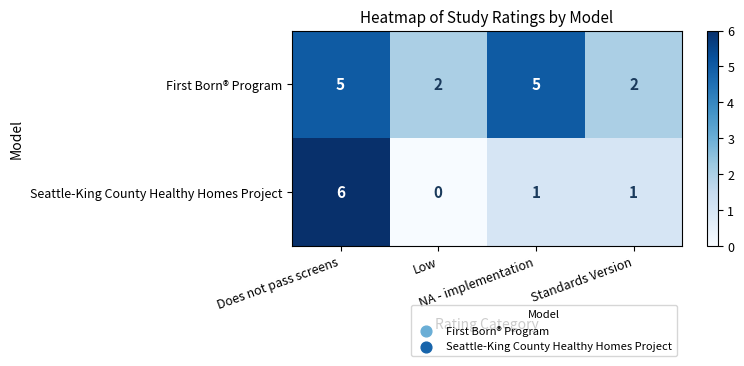

Rank the series by their maximum value, from lowest to highest.

First Born® Program, Seattle-King County Healthy Homes Project